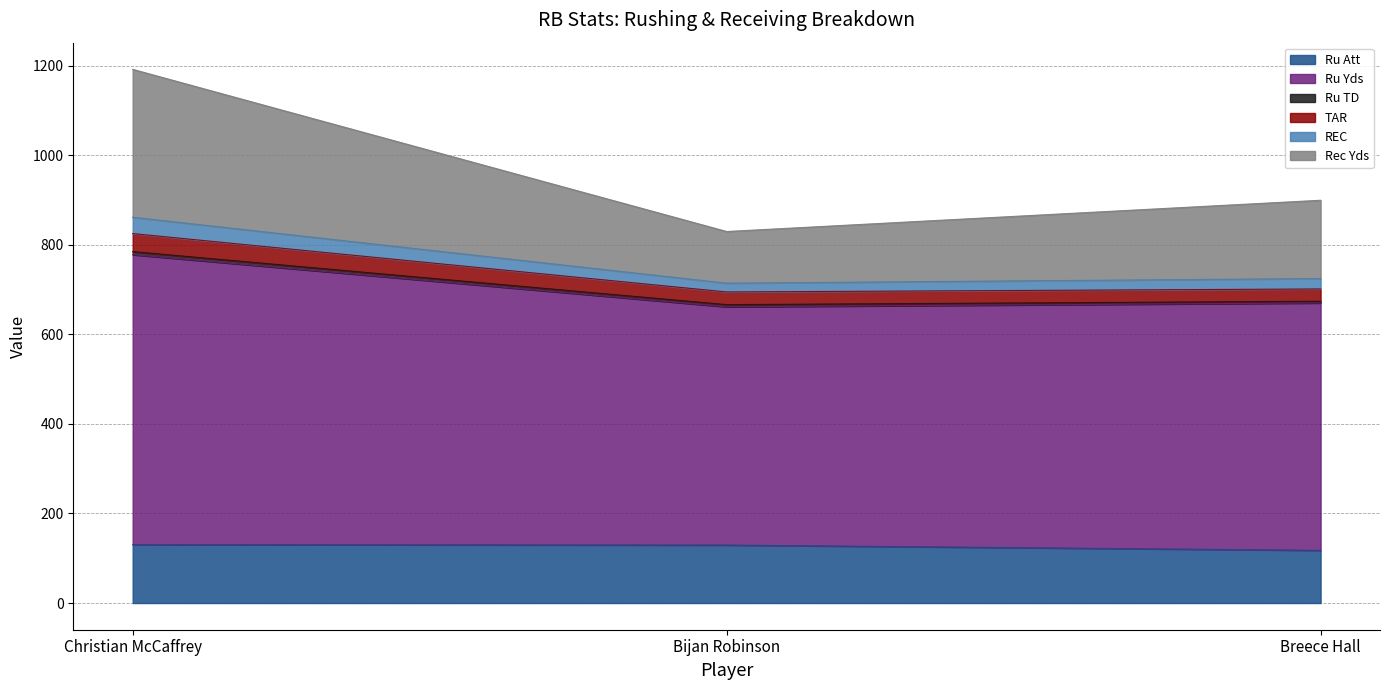

What is the minimum value for Ru Att?

117.7